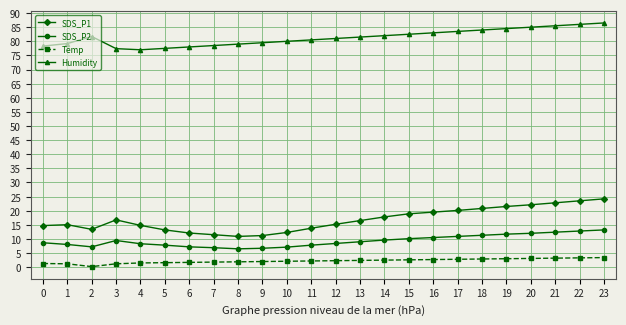

Rank the series by their maximum value, from highest to lowest.

Humidity, SDS_P1, SDS_P2, Temp